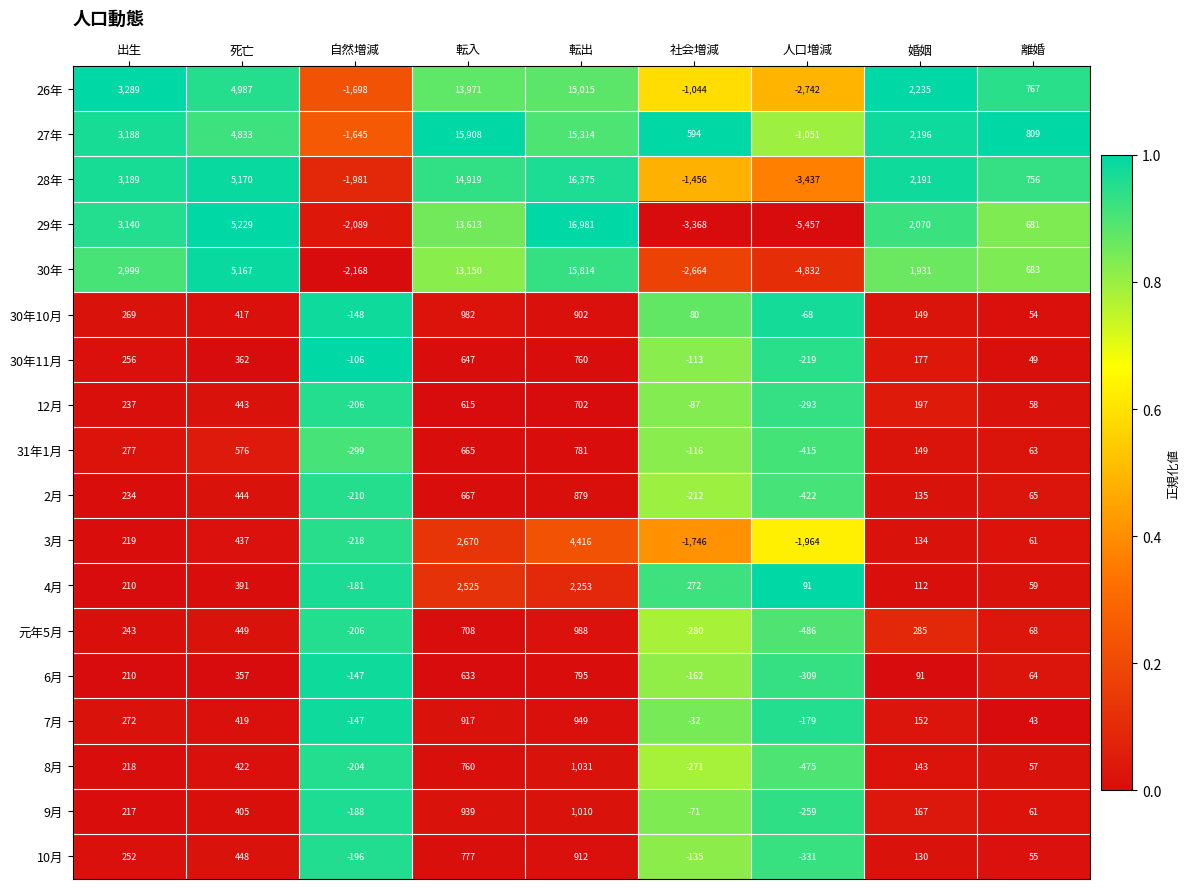

Between 自然増減 and 社会増減, which series saw the biggest shift?

27年